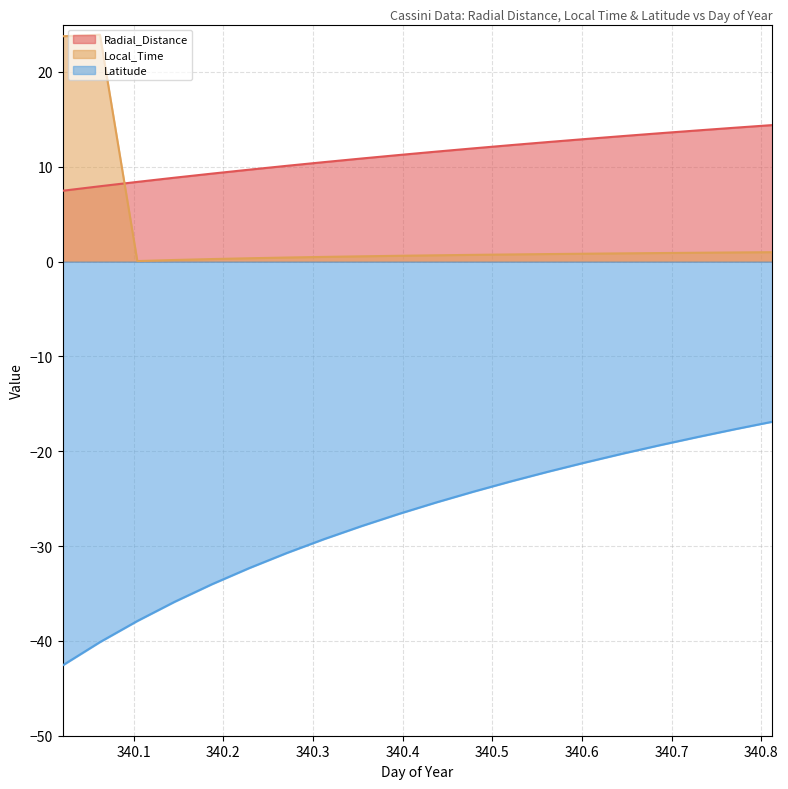

What is the maximum value shown in the chart?

23.9